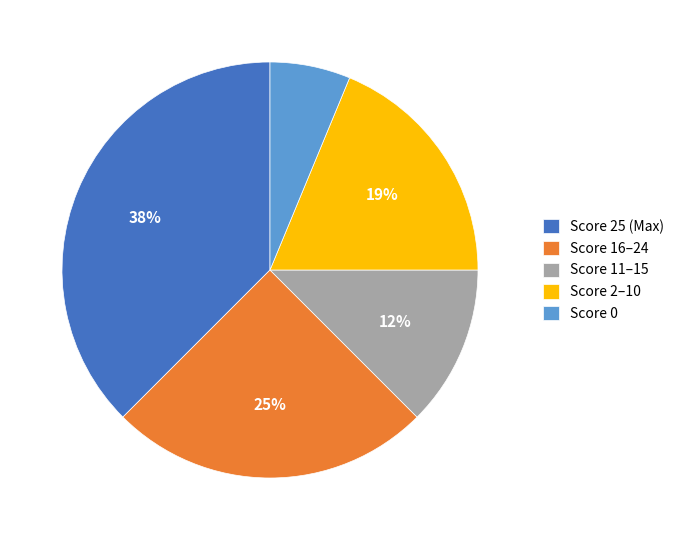

To the nearest percent, what is the difference between the Score 11–15 and Score 0 slice percentages?

6%